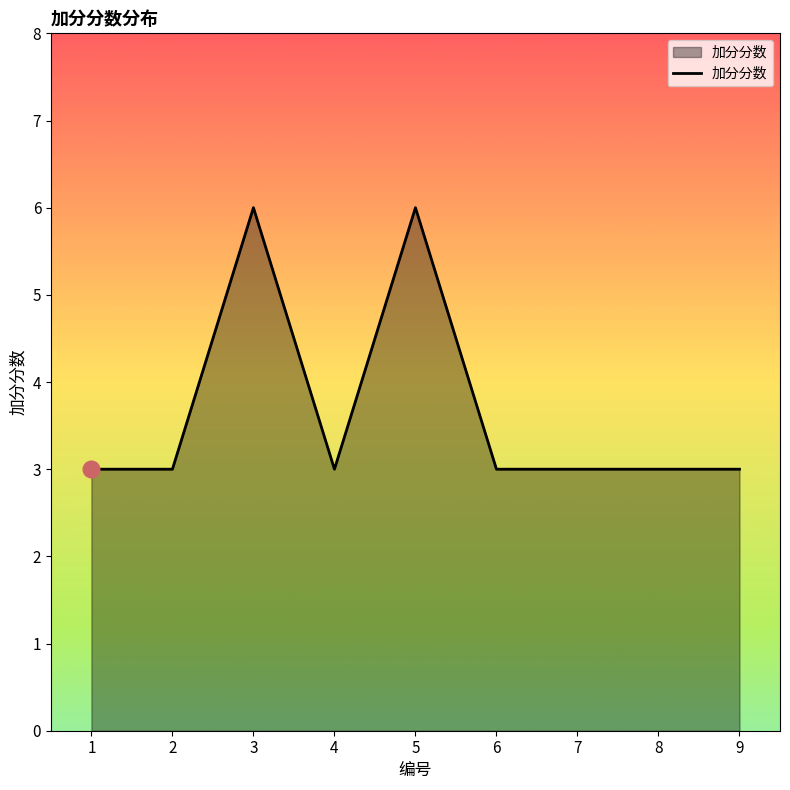

Reading left to right, transcribe all the data shown in this chart.

1=3	2=3	3=6	4=3	5=6	6=3	7=3	8=3	9=3